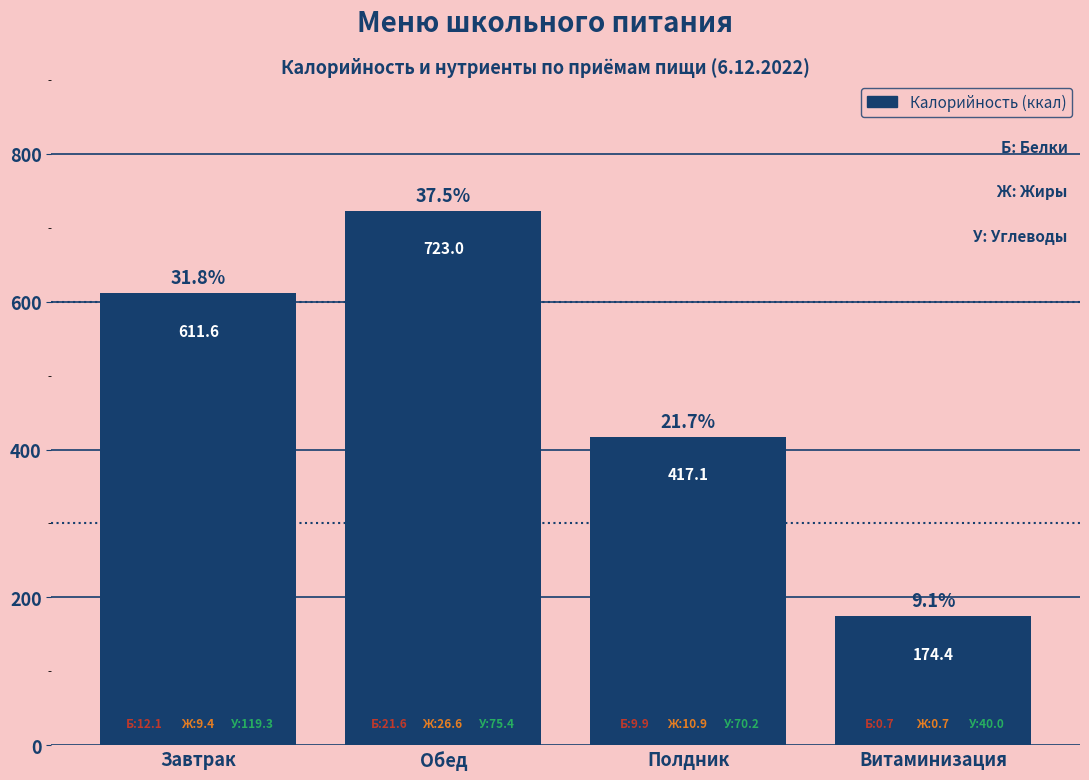

Reading left to right, list all the values displayed in this chart.

Завтрак=611.6	Обед=723.0	Полдник=417.1	Витаминизация=174.4